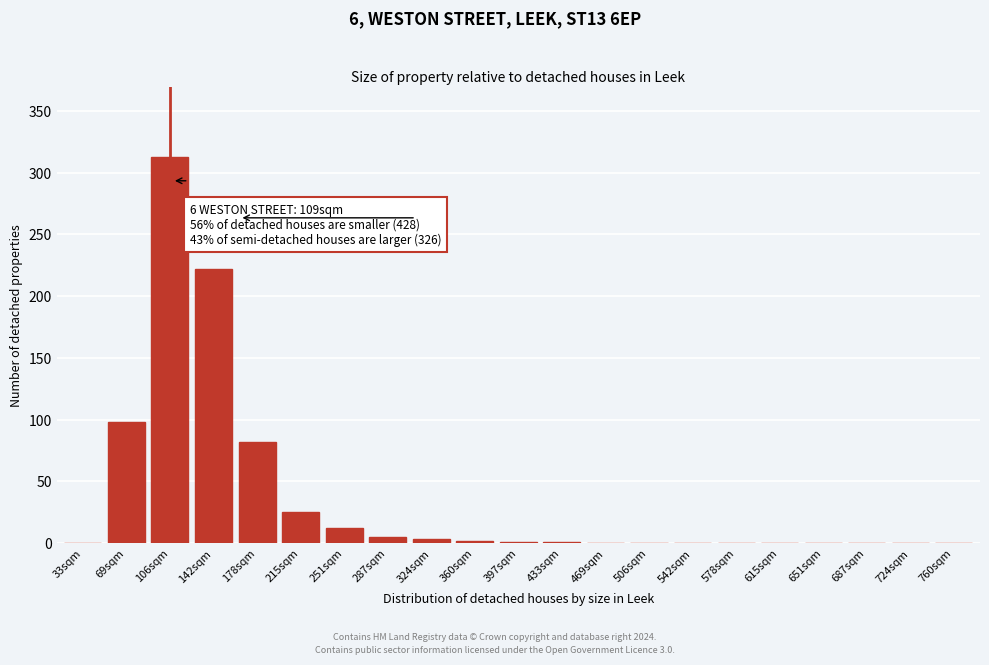

Which category has the highest value across all series?

106sqm